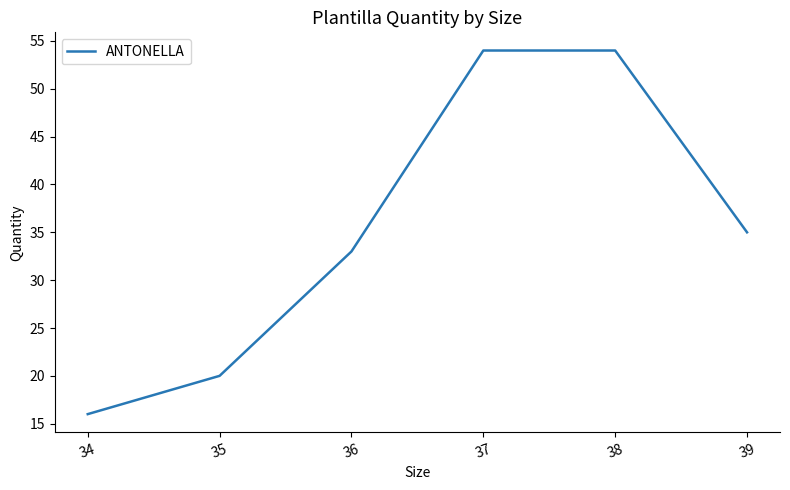

The chart shows a value of 54 at 38. True or false?

True